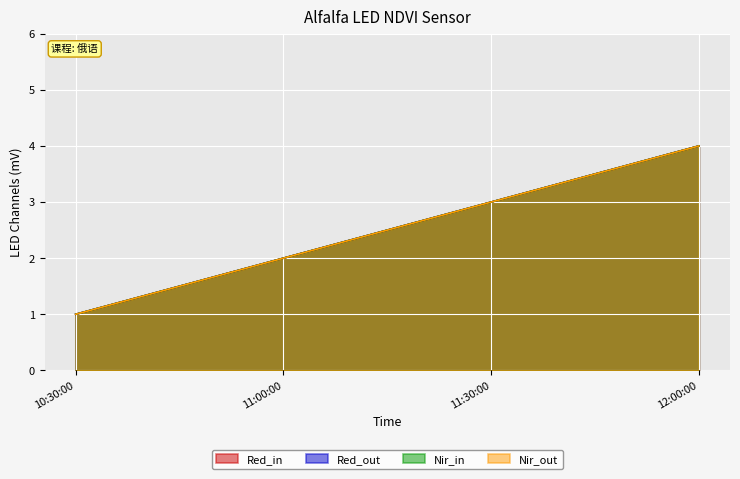

What is the highest value of the Nir_in series?

4